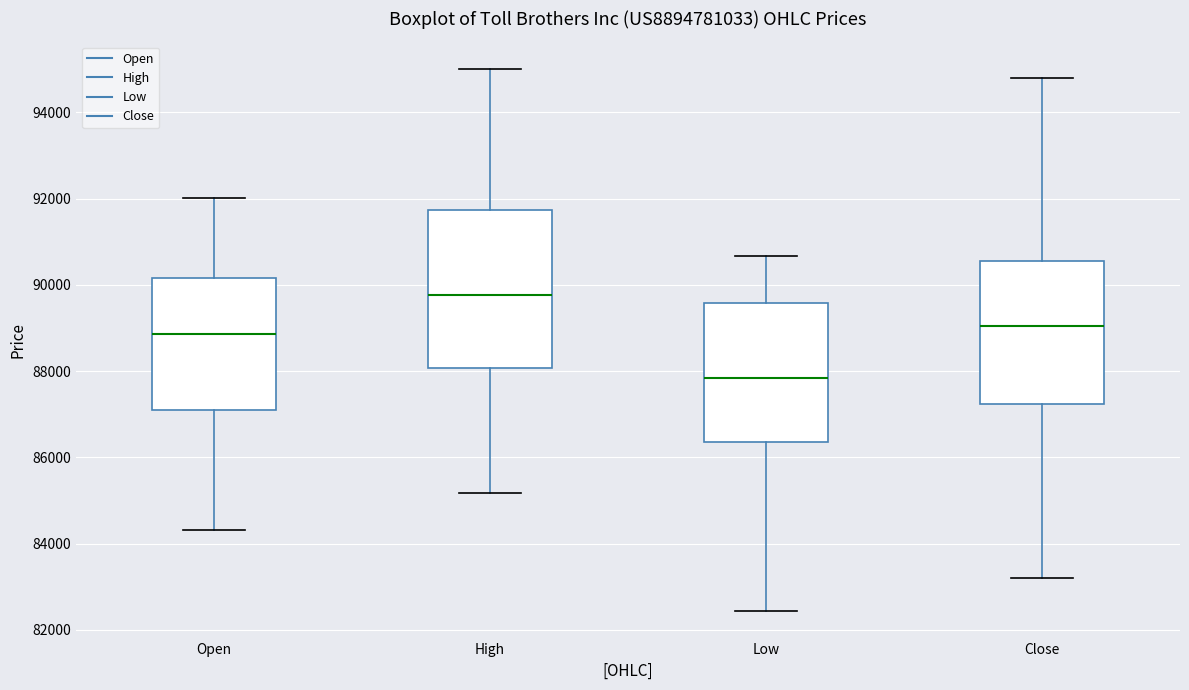

Reading left to right, read every box against the y-axis: the position of its median line, the range the box covers, and the ends of its whiskers. The values are not printed on the chart, so give them approximately, as read against the axis.

Open: median 88800, box 87000 to 90200, whiskers 84400 to 92000
High: median 89800, box 88000 to 91800, whiskers 85200 to 95000
Low: median 87800, box 86400 to 89600, whiskers 82400 to 90600
Close: median 89000, box 87200 to 90600, whiskers 83200 to 94800